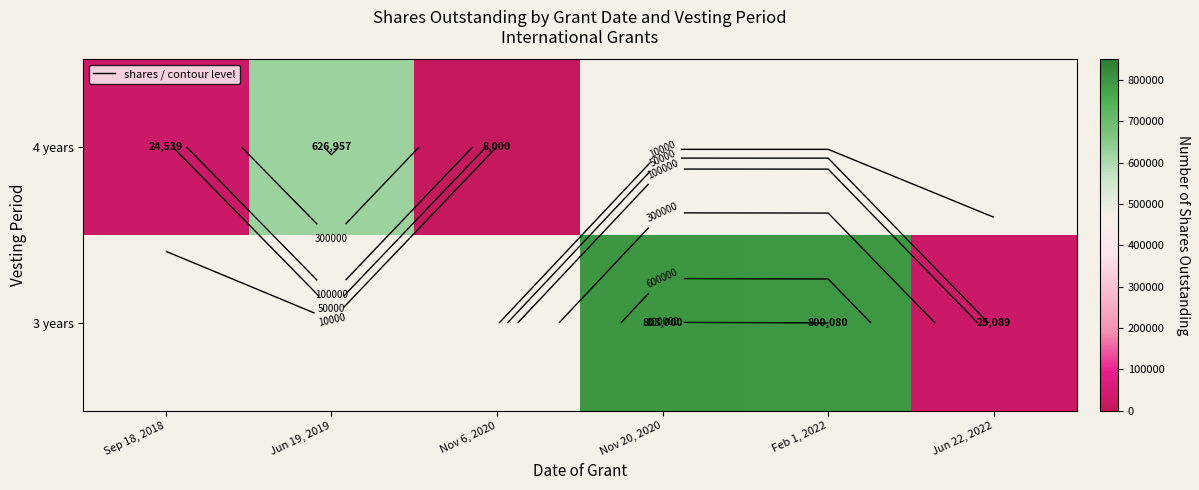

How many positive values does the 3 years series have?

3